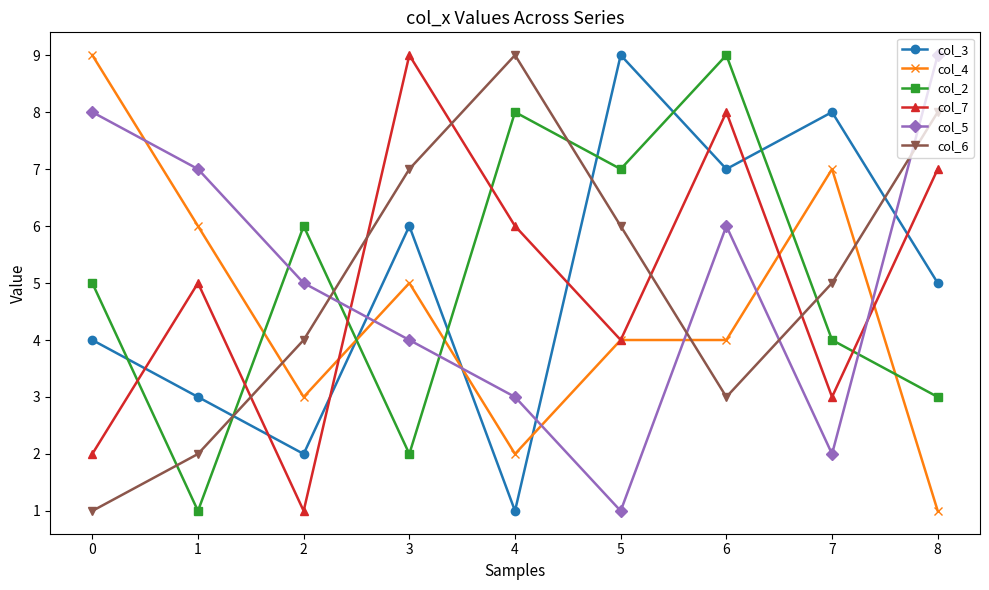

After their last crossing, which series has the higher values: col_3 or col_4?

col_3